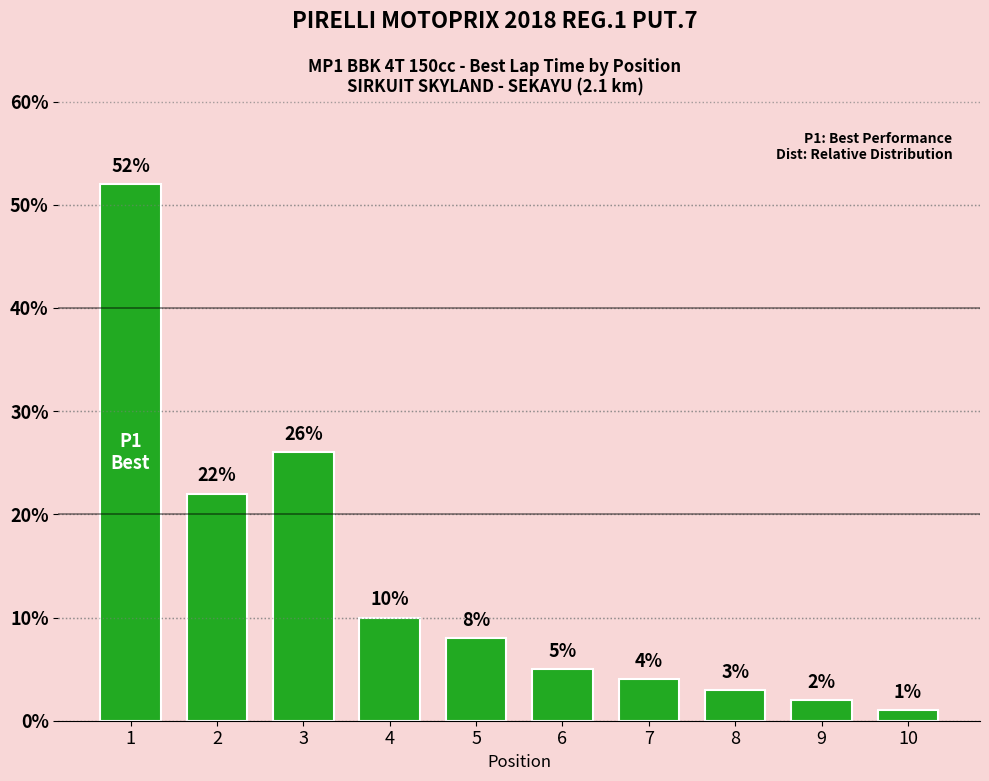

How many categories are shown in the chart?

10